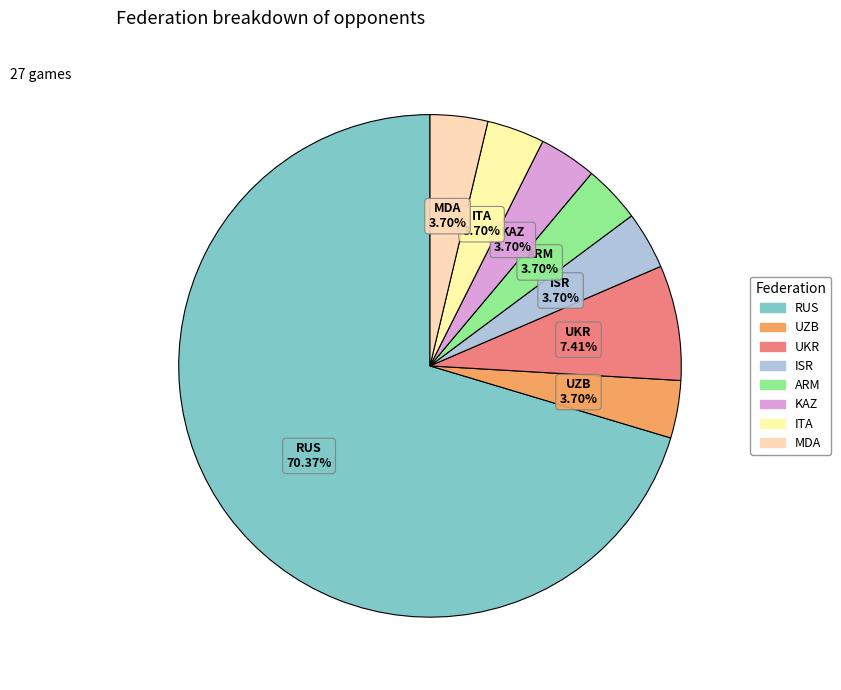

What percentage do MDA and UKR together represent?

11.1%